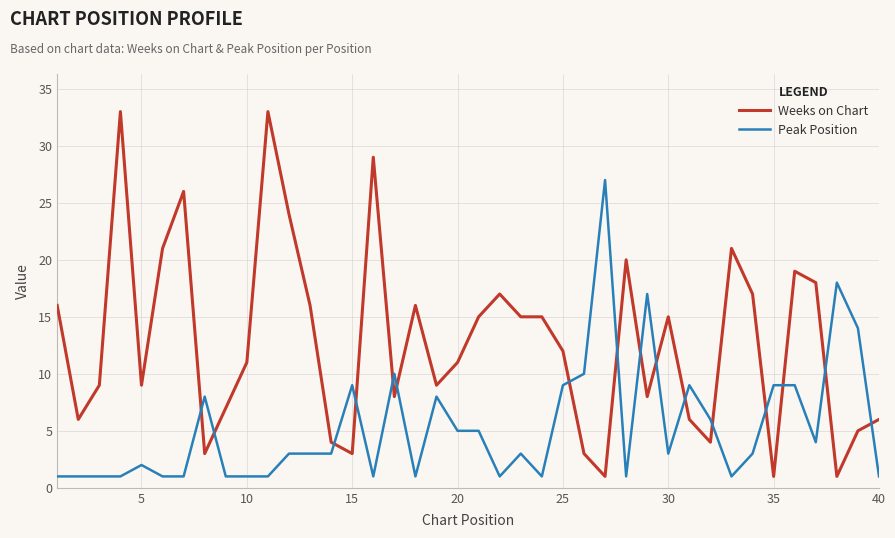

What is the highest value of the Weeks on Chart series?

33